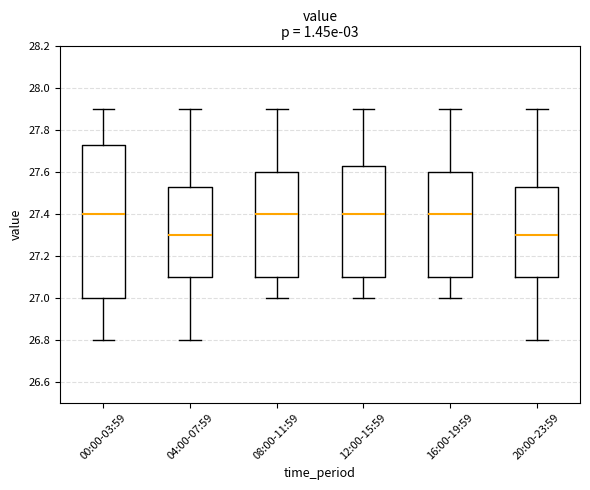

Comparing the boxes themselves (not the whiskers), which one is the tallest?

00:00-03:59